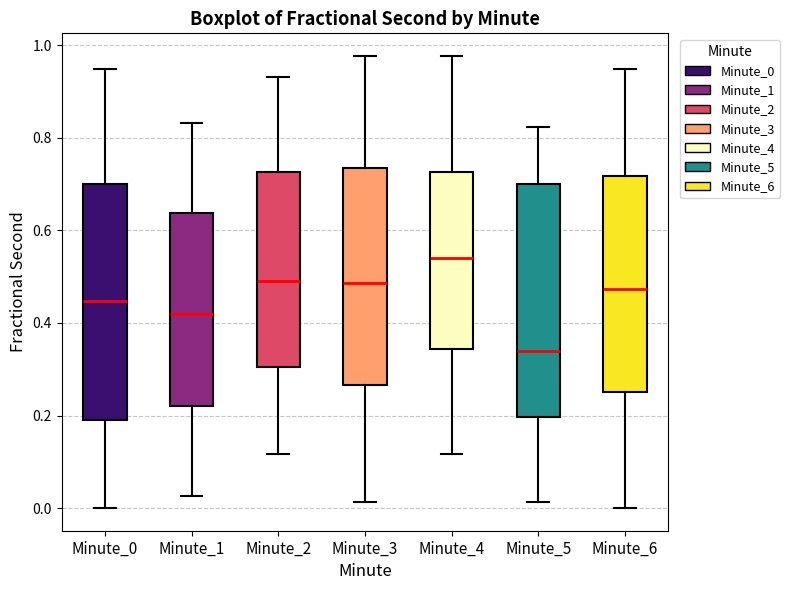

Reading left to right, transcribe this box plot: for each box, give where its median line is, the range the box spans, and where its two whiskers end, as read against the y-axis. The values are not printed on the chart, so give them approximately, as read against the axis.

Minute_0: median 0.44, box 0.18 to 0.70, whiskers 0.00 to 0.94
Minute_1: median 0.42, box 0.22 to 0.64, whiskers 0.02 to 0.84
Minute_2: median 0.50, box 0.30 to 0.72, whiskers 0.12 to 0.94
Minute_3: median 0.48, box 0.26 to 0.74, whiskers 0.02 to 0.98
Minute_4: median 0.54, box 0.34 to 0.72, whiskers 0.12 to 0.98
Minute_5: median 0.34, box 0.20 to 0.70, whiskers 0.02 to 0.82
Minute_6: median 0.48, box 0.24 to 0.72, whiskers 0.00 to 0.94